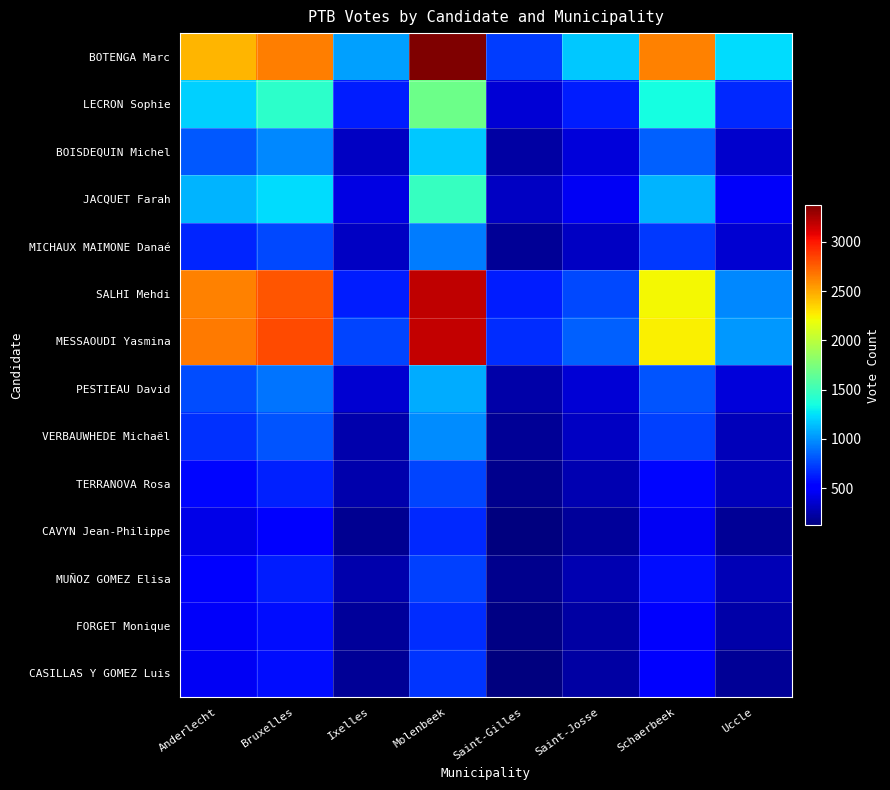

At how many categories does at least one series exceed 600?

8